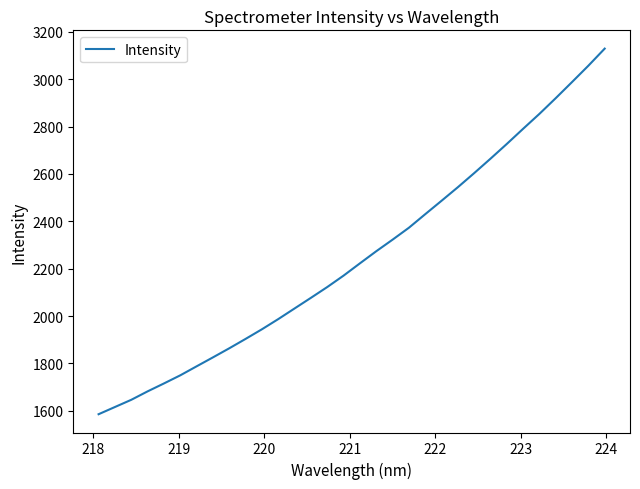

What is the minimum value shown in the chart?

1585.7